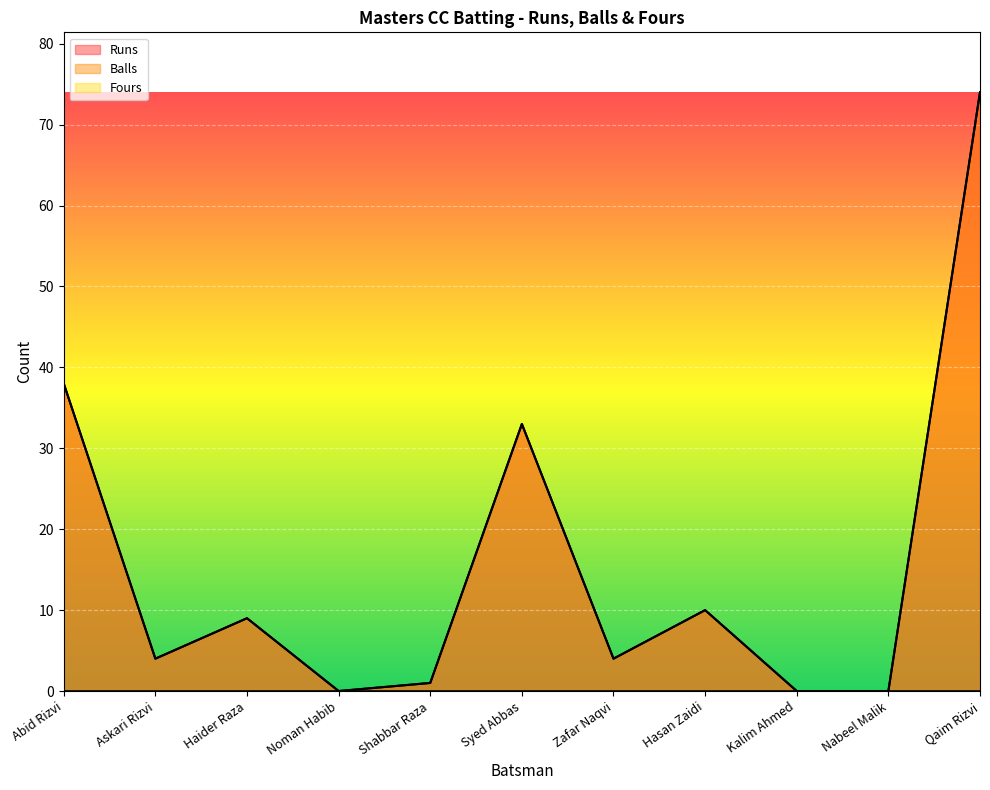

List the labels in order of Balls value, smallest first.

Noman Habib, Kalim Ahmed, Nabeel Malik, Shabbar Raza, Askari Rizvi, Zafar Naqvi, Haider Raza, Hasan Zaidi, Syed Abbas, Abid Rizvi, Qaim Rizvi